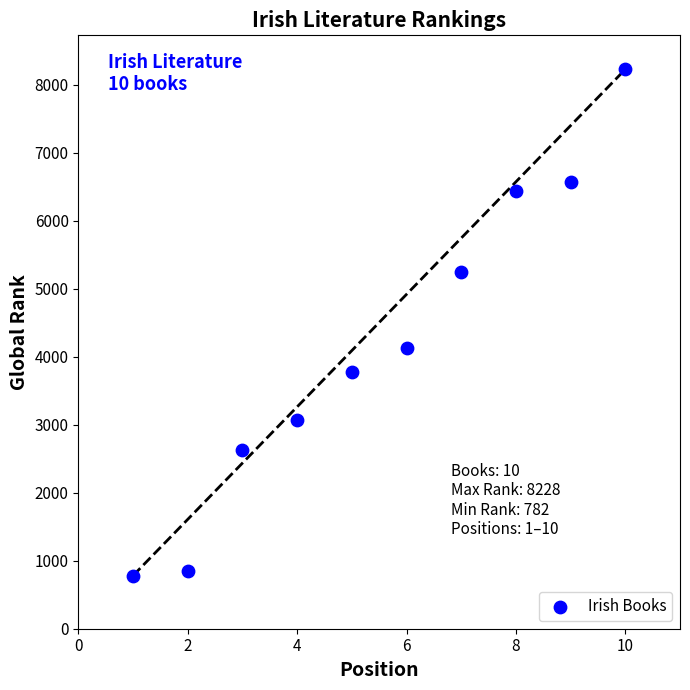

What is the average X value?

6